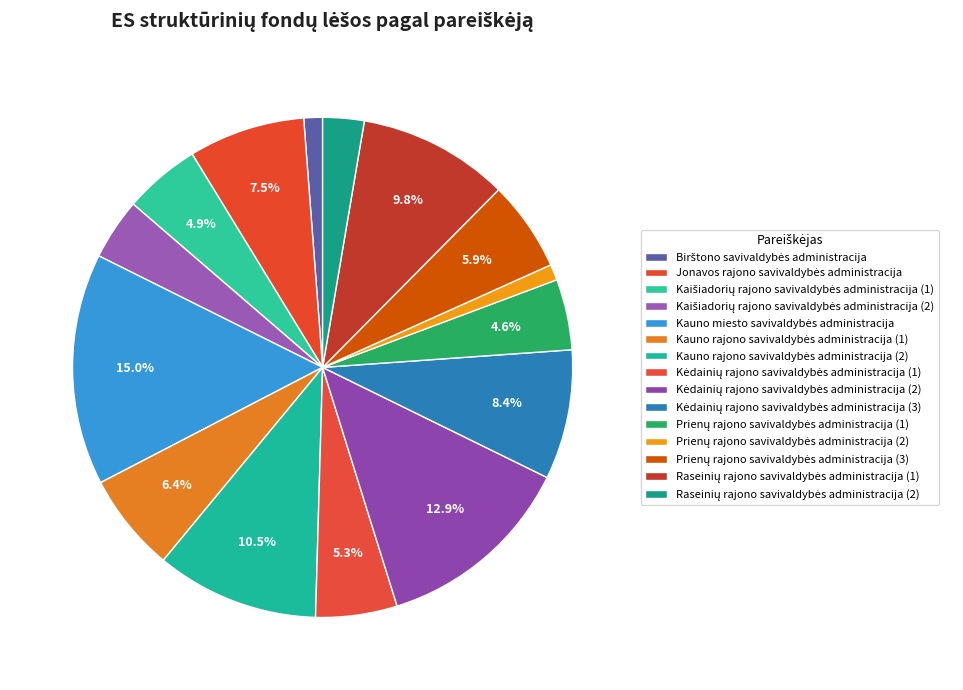

What percentage is the Kaišiadorių rajono savivaldybės administracija (2) slice, to the nearest percent?

4%